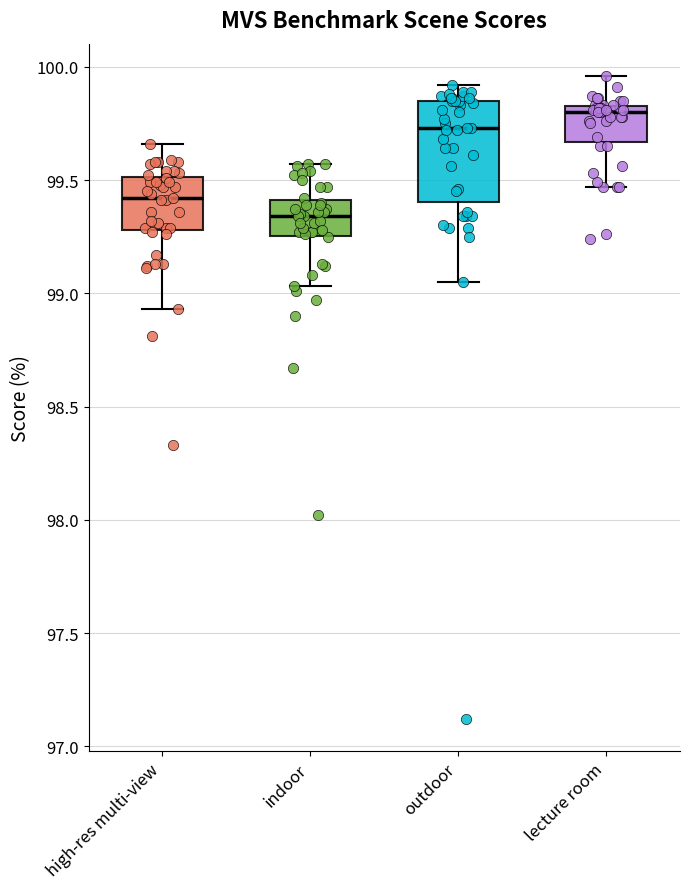

Where does the lower whisker of the box for indoor end on the y-axis? The values are not printed on the chart, so give them approximately, as read against the axis.

99.05